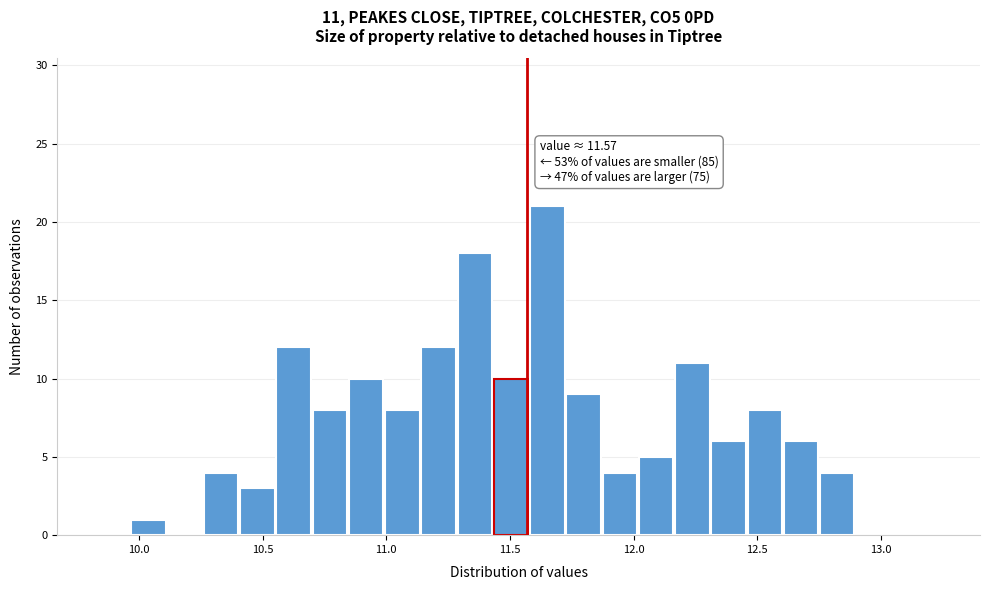

Read against the x-axis, roughly where is the centre of the tallest bar?

11.65